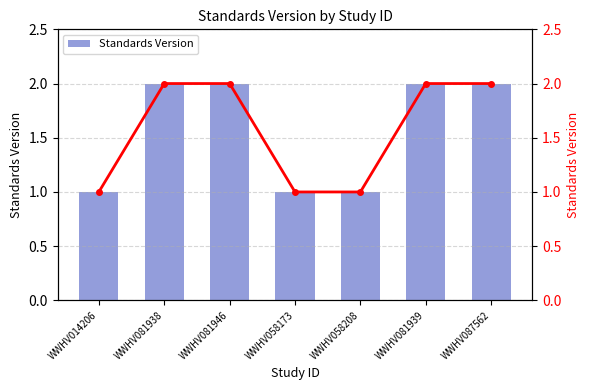

Are the bars horizontal?

No